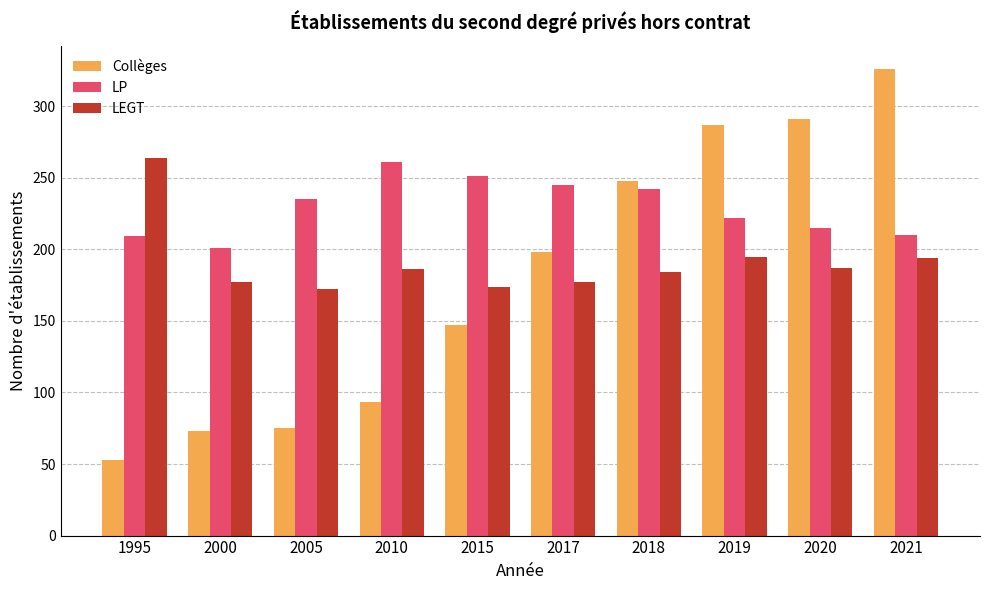

What is the approximate value of LP at 1995, to the nearest 10?

210